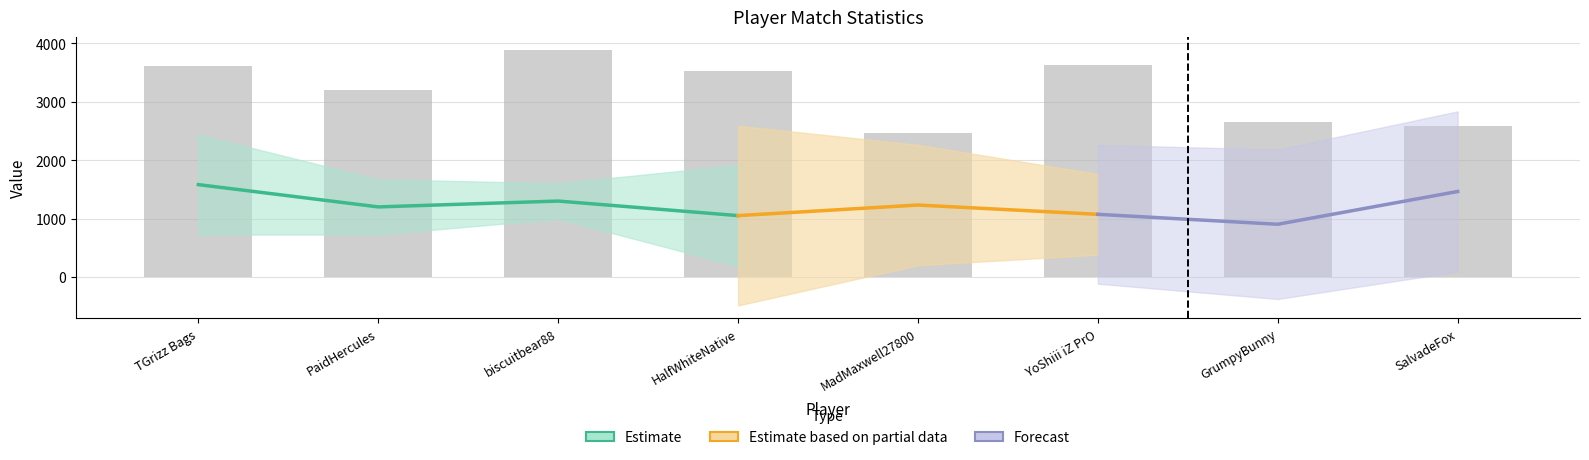

What is the difference between the values at PaidHercules and MadMaxwell27800?

750